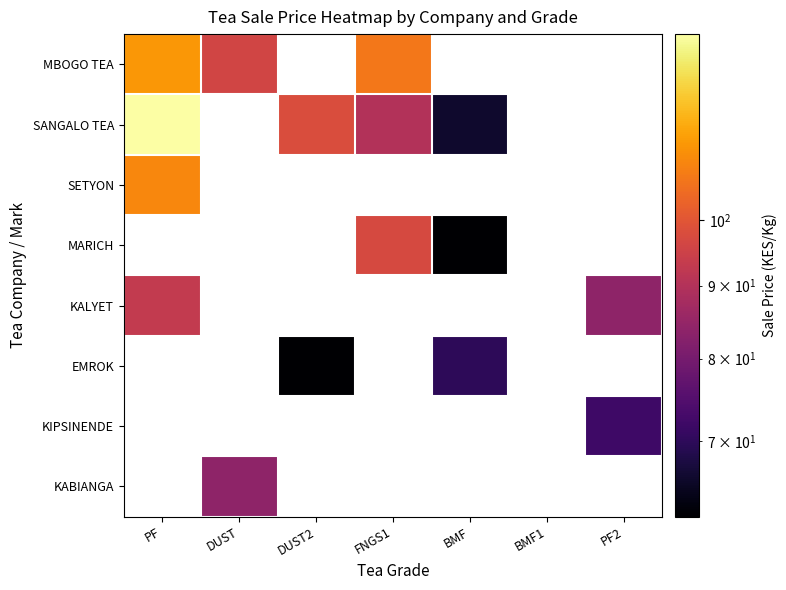

Which category has the lowest value in the SANGALO TEA series?

BMF